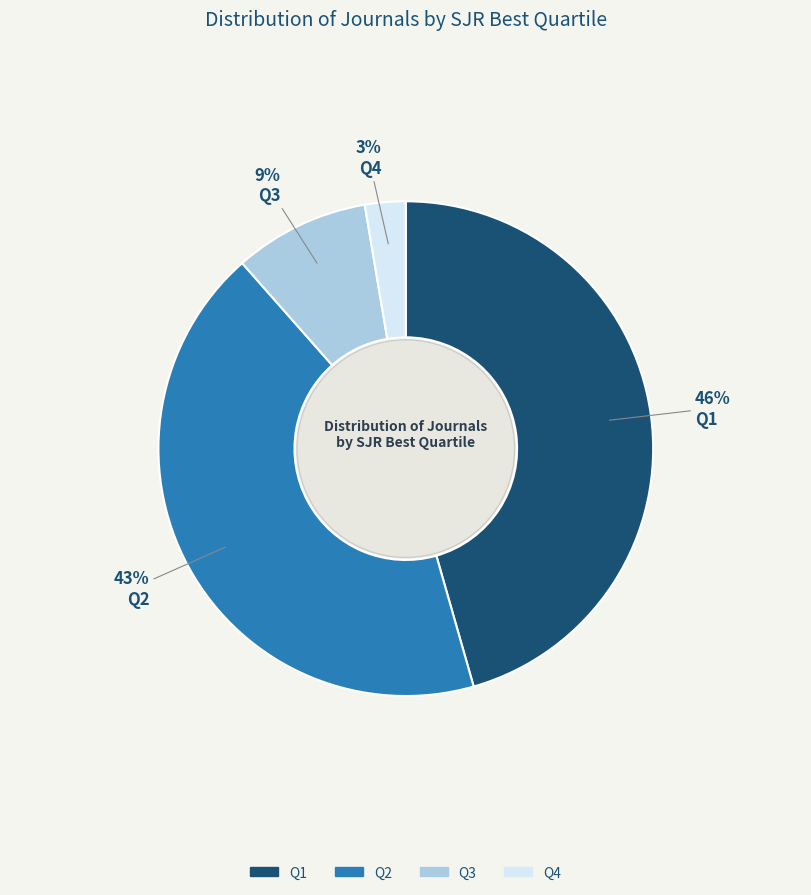

The Q3 slice represents 2% of the pie. True or false?

False